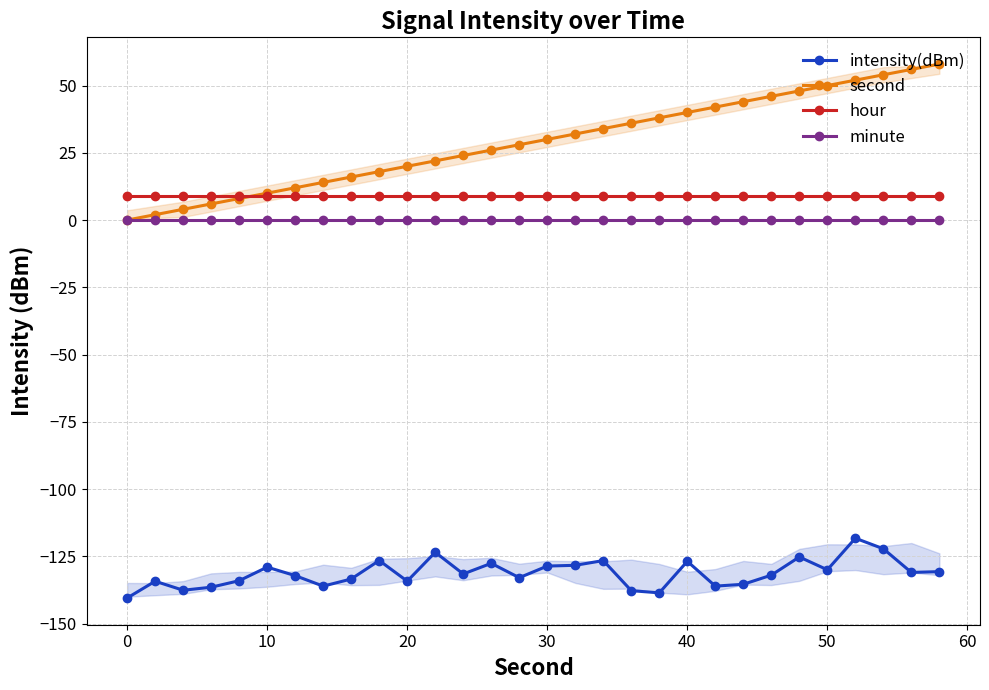

Which series has the largest range (max minus min)?

second